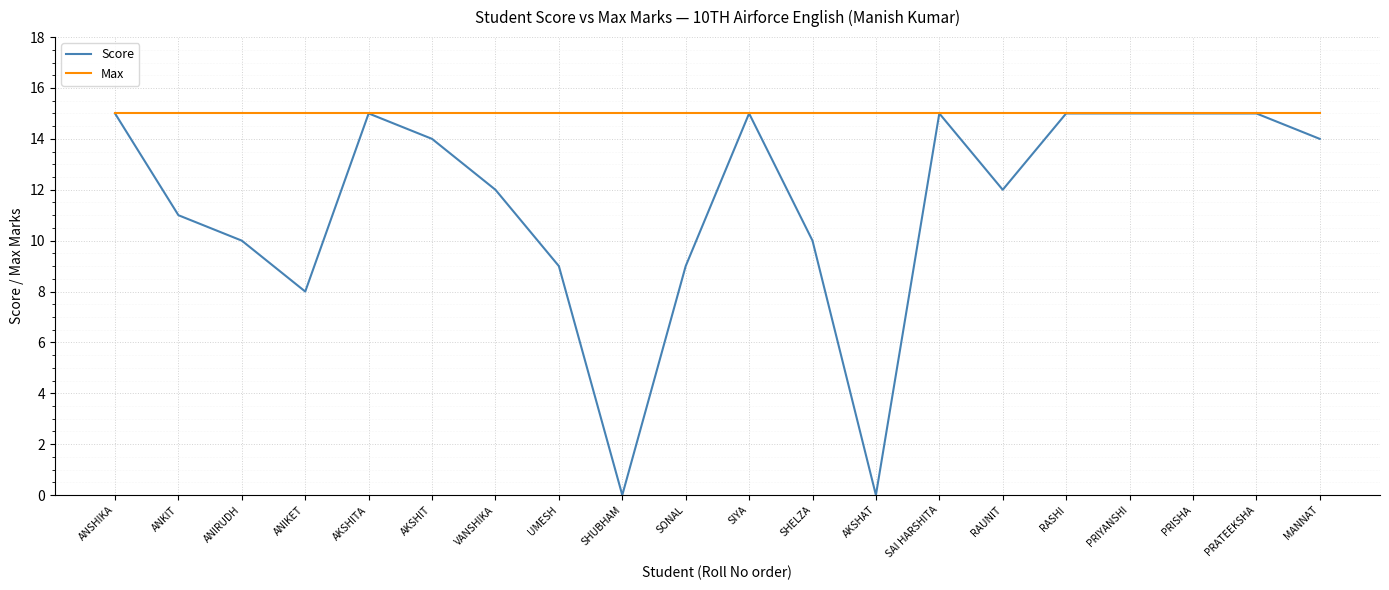

Is it true that Max equals 24 at SHELZA?

False